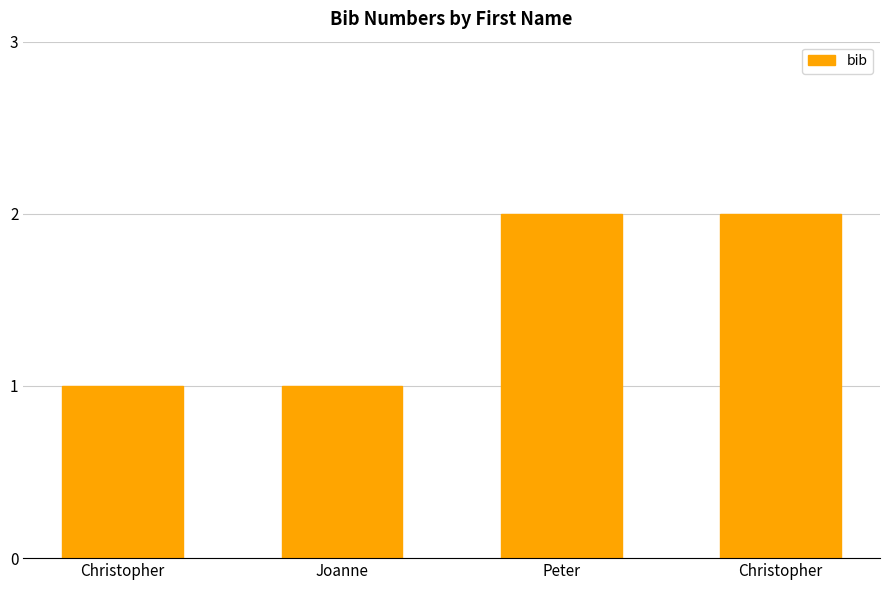

What value does the data have at Christopher?

1